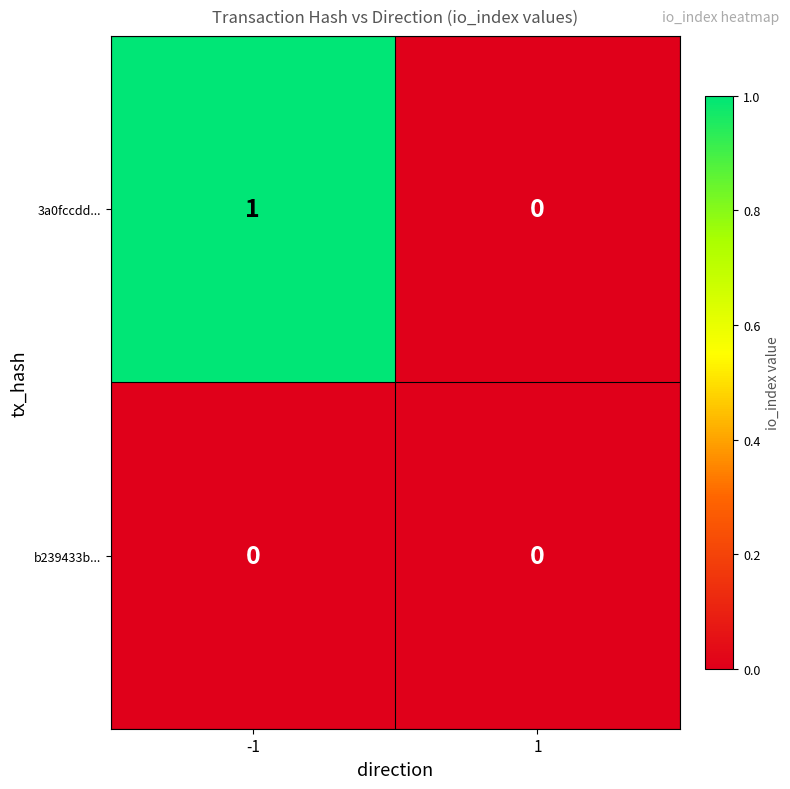

List the series in order of their overall mean, lowest first.

b239433b..., 3a0fccdd...